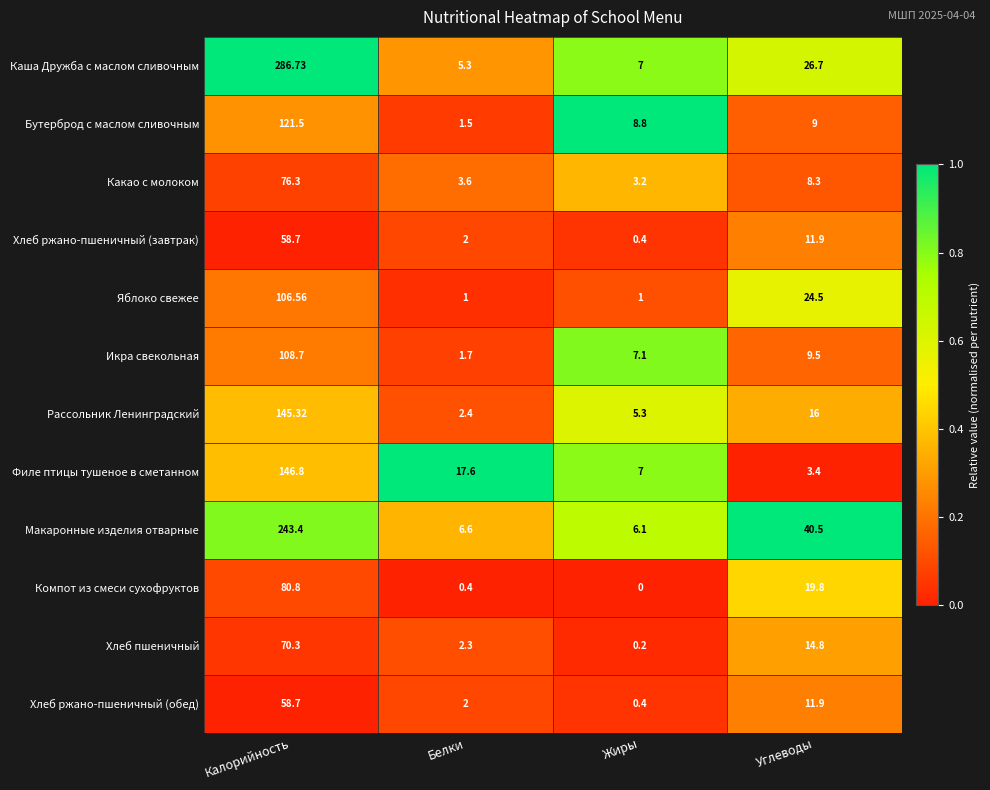

Where does the Рассольник Ленинградский series first go above 16?

Калорийность